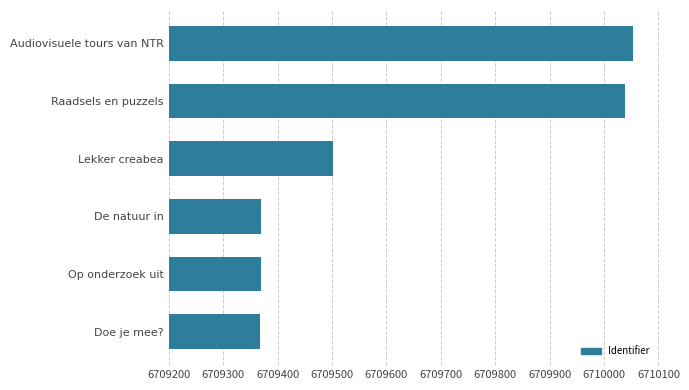

What is the change in value from Op onderzoek uit to Audiovisuele tours van NTR?

+684